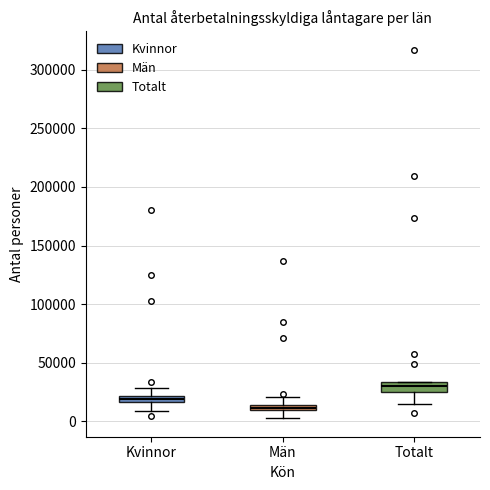

Which box's median line is the highest?

Totalt